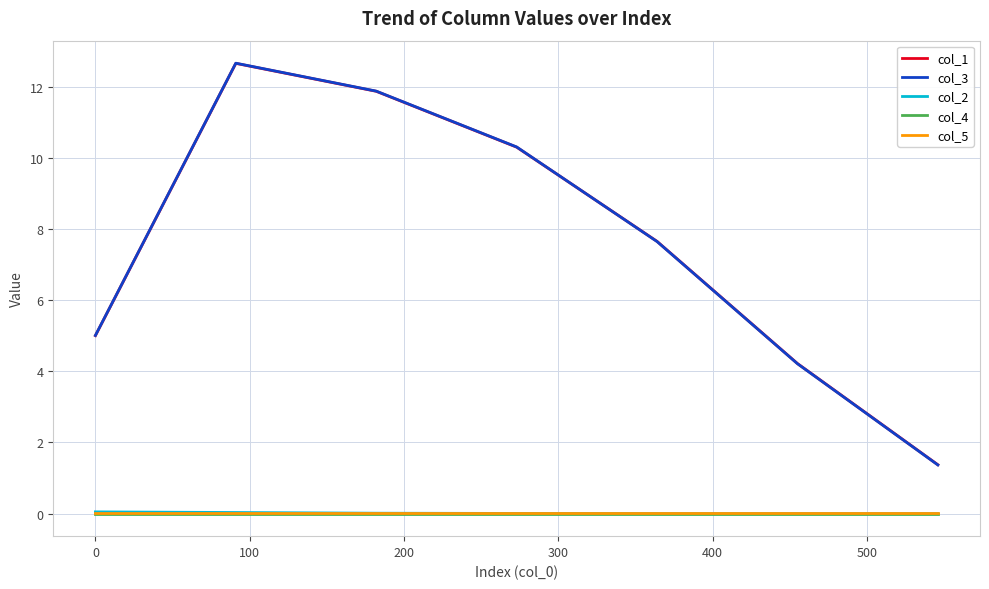

True or false: col_3 and col_5 intersect in this chart.

False